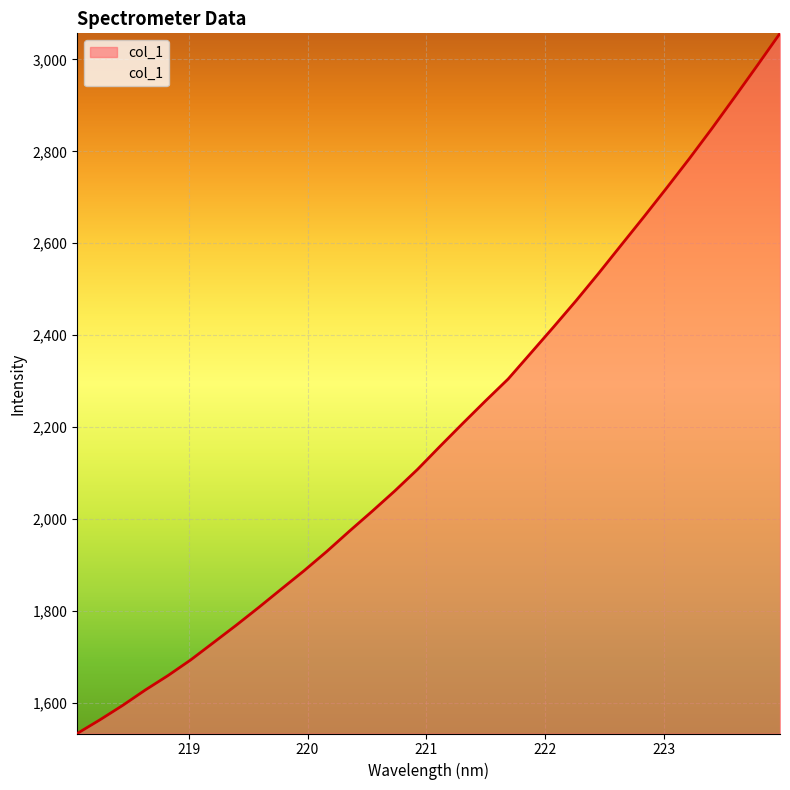

What is the greatest value displayed?

3056.7